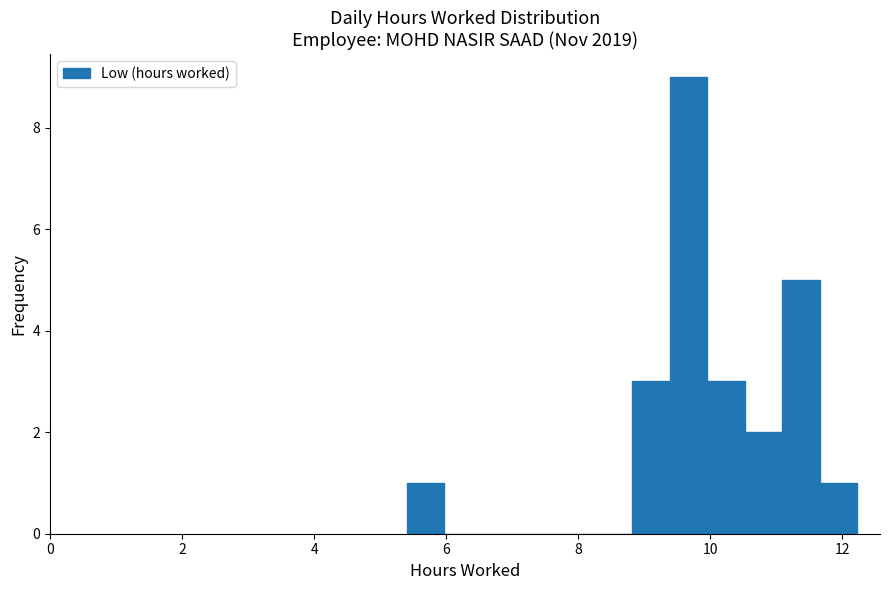

Around what value on the x-axis is the tallest bar? Give the approximate position of its centre, as read against the axis.

9.6